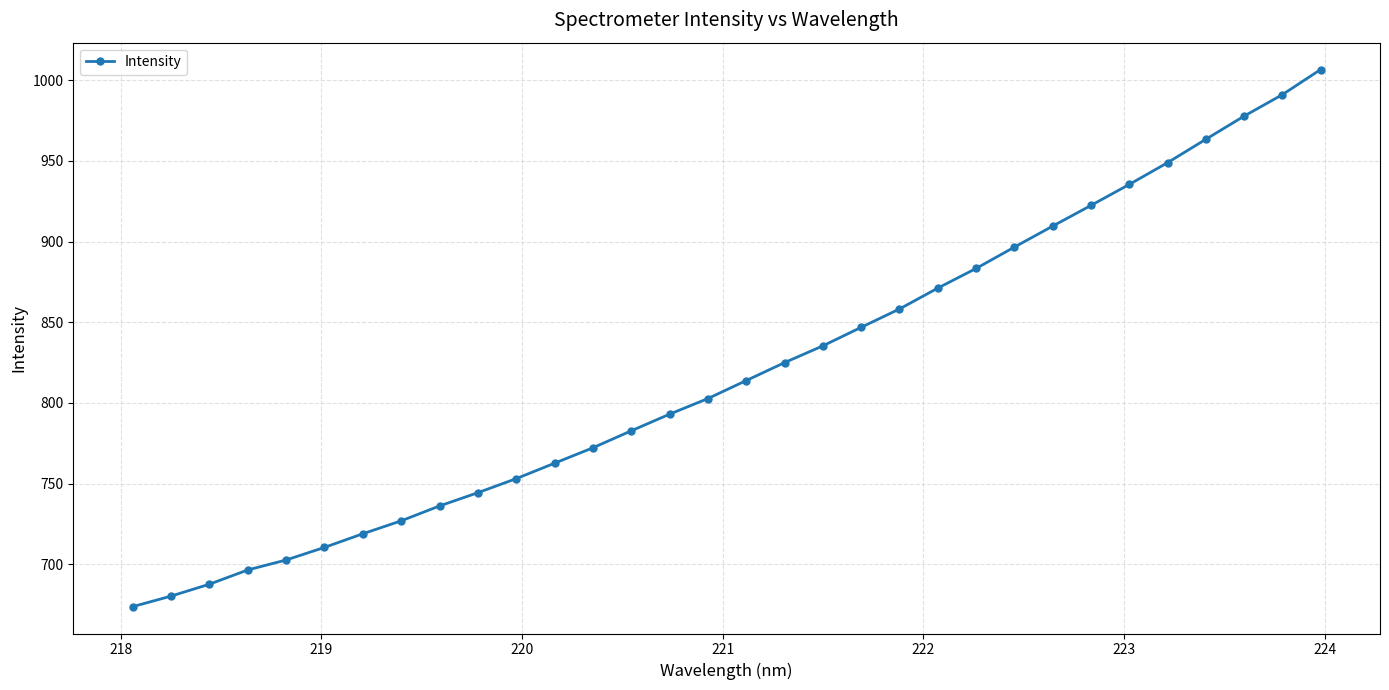

How many distinct data groups are displayed?

1